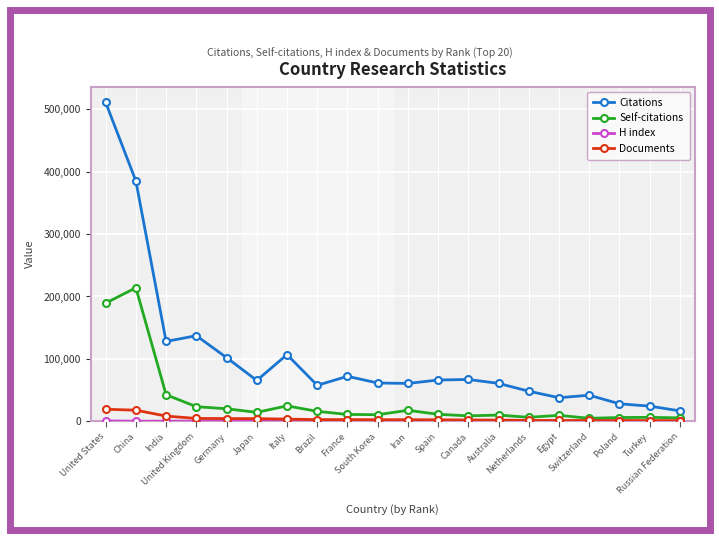

True or false: Citations and Documents intersect in this chart.

False